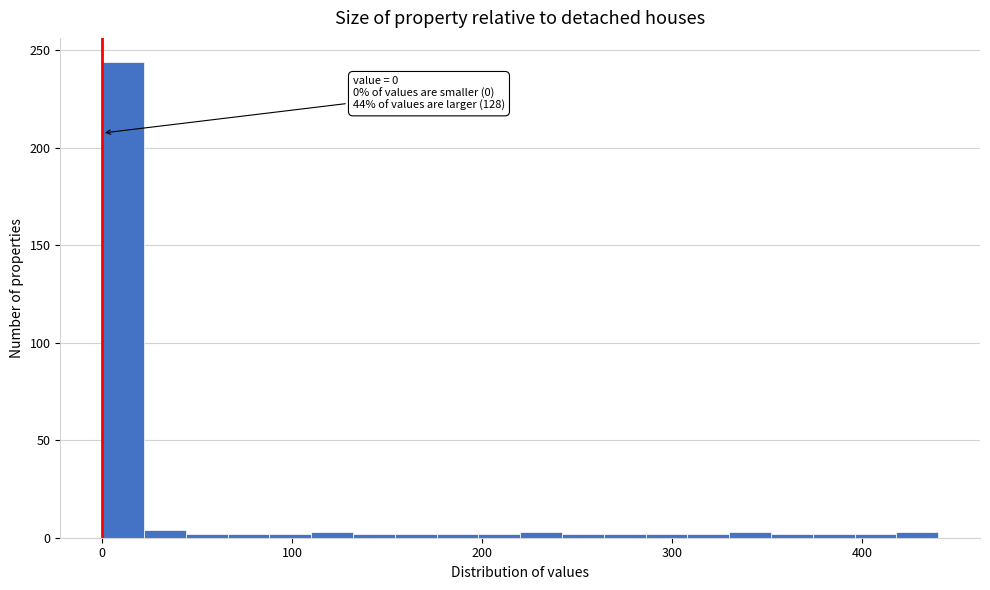

Read against the x-axis, roughly where is the centre of the tallest bar?

10